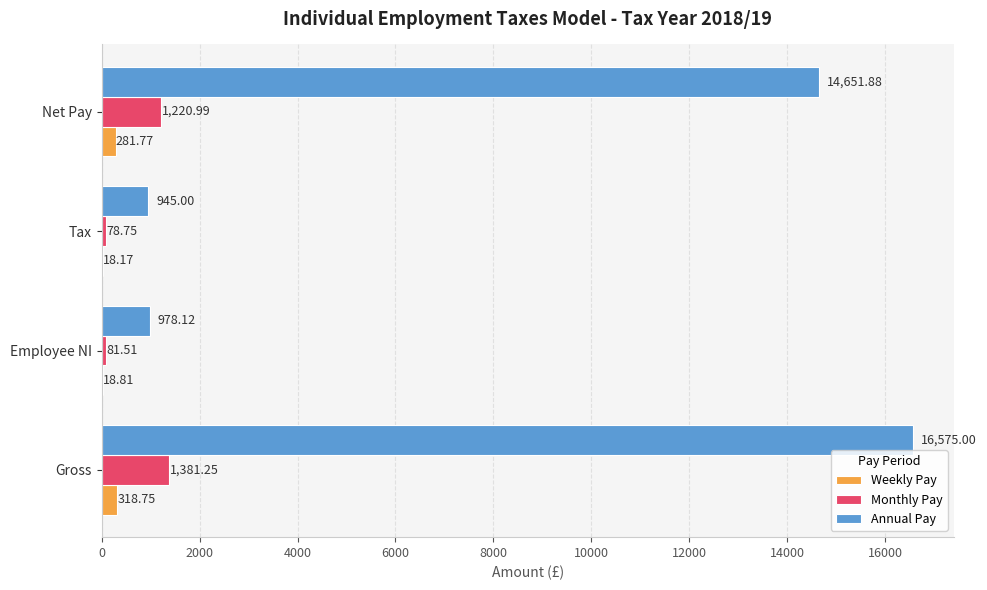

Where is Monthly Pay nearest to the value 730?

Net Pay